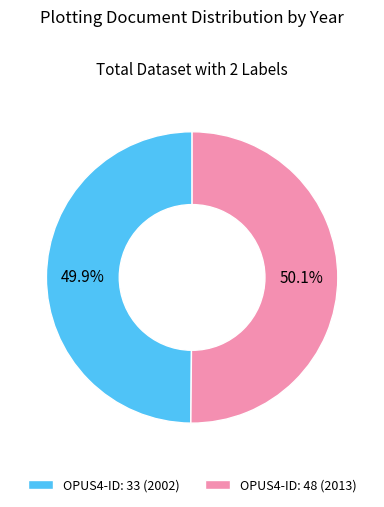

What is the ratio of the value at OPUS4-ID: 33 (2002) to the value at OPUS4-ID: 48 (2013)?

1.0